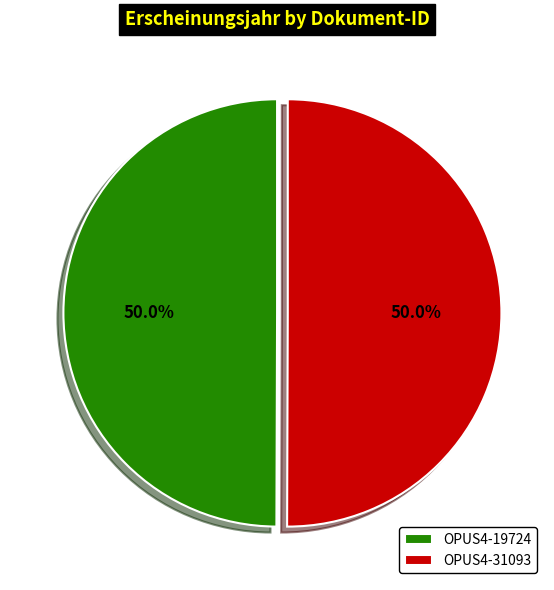

How many segments does this pie chart have?

2